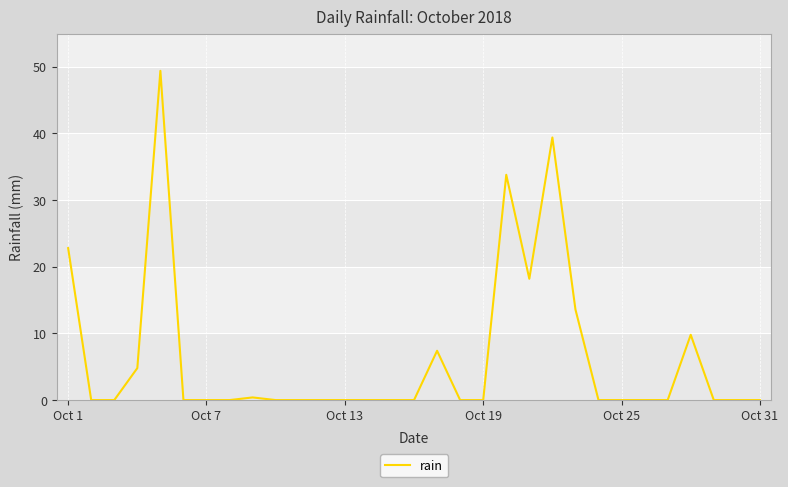

What is the greatest value displayed?

49.4